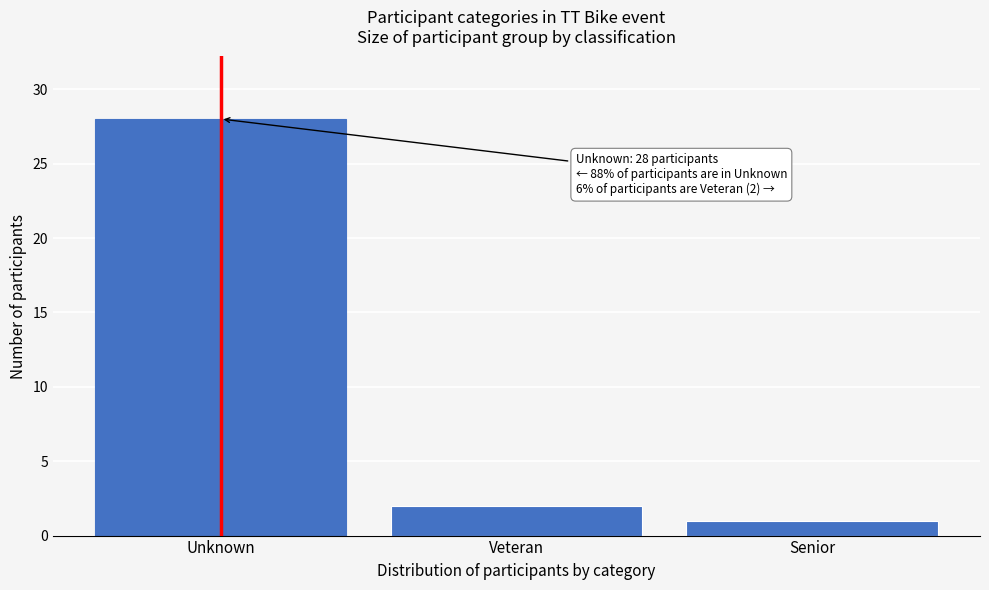

Reading right to left, what are all the values shown in this chart?

1	2	28